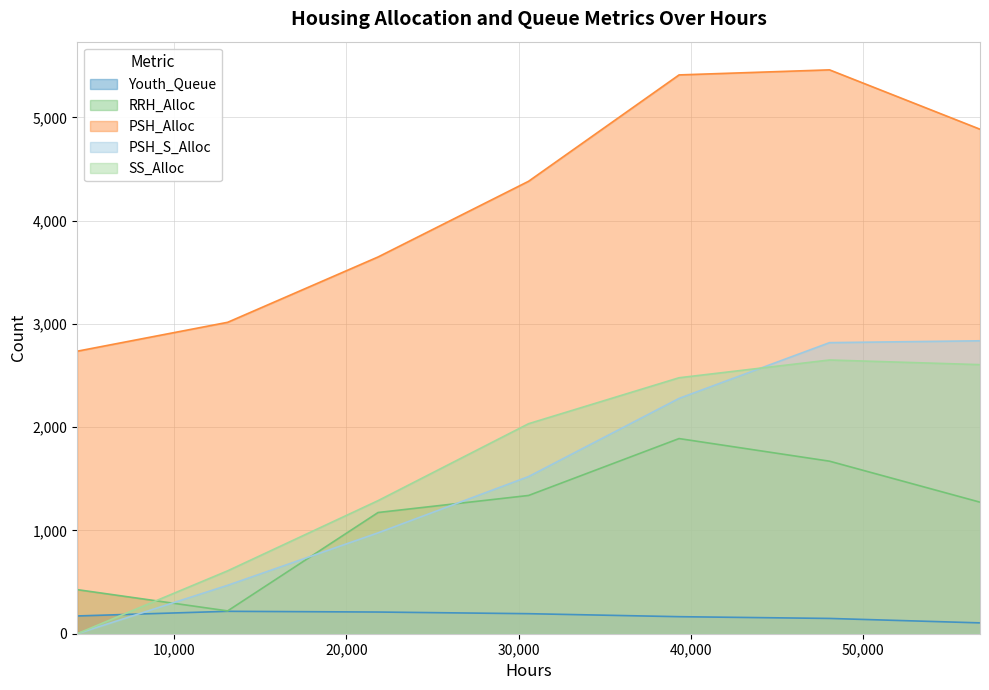

Count the number of data series in this chart.

5